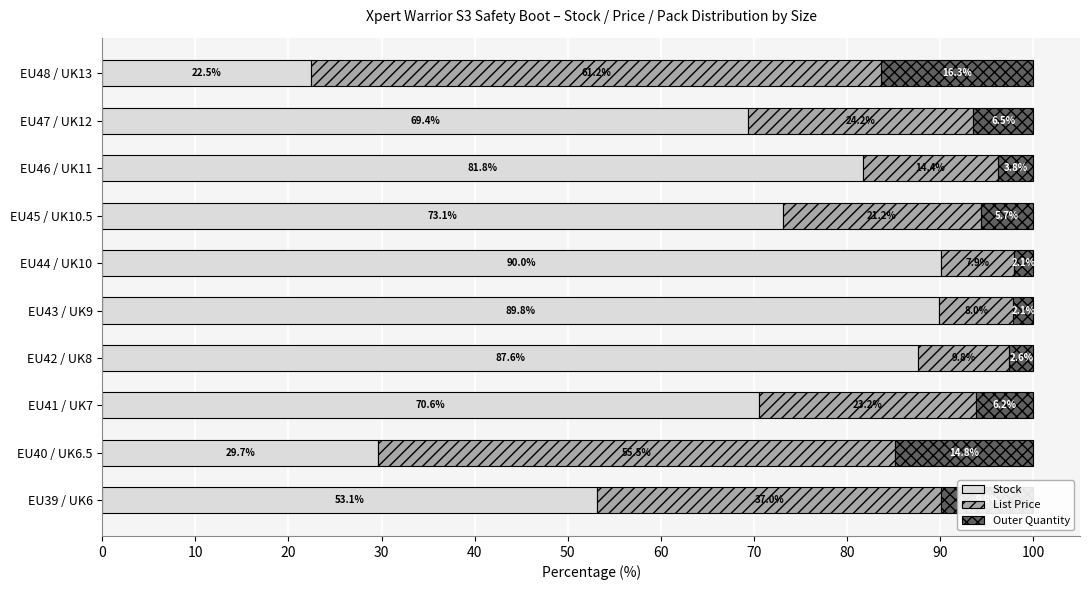

How many series are shown in this chart?

3